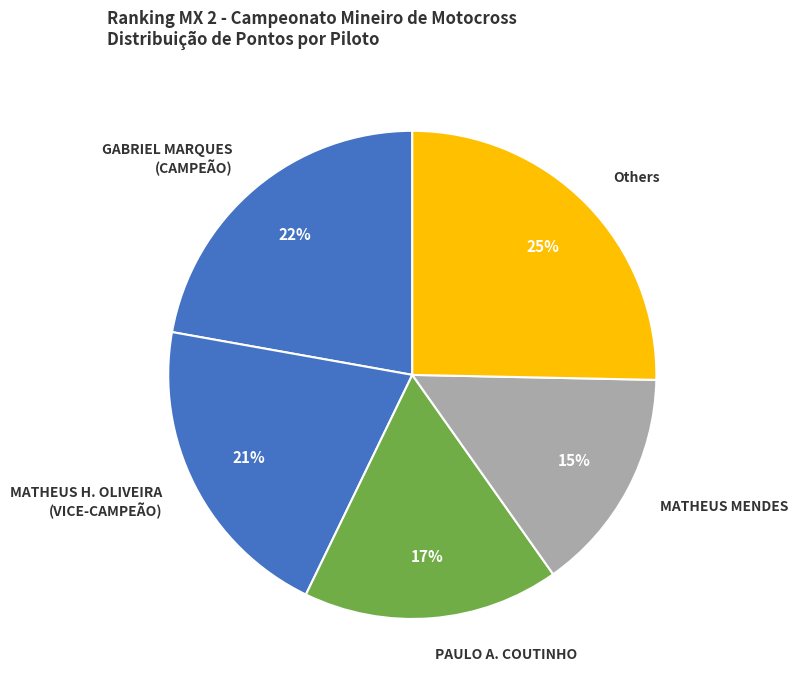

Does MATHEUS MENDES represent more than half of the total?

No